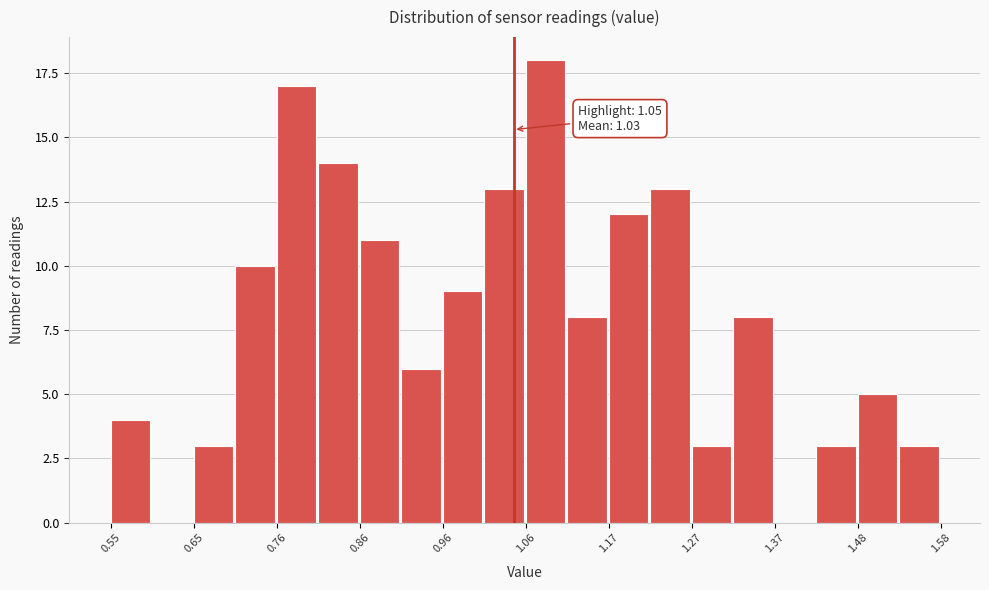

Around what value on the x-axis is the tallest bar? Give the approximate position of its centre, as read against the axis.

1.08